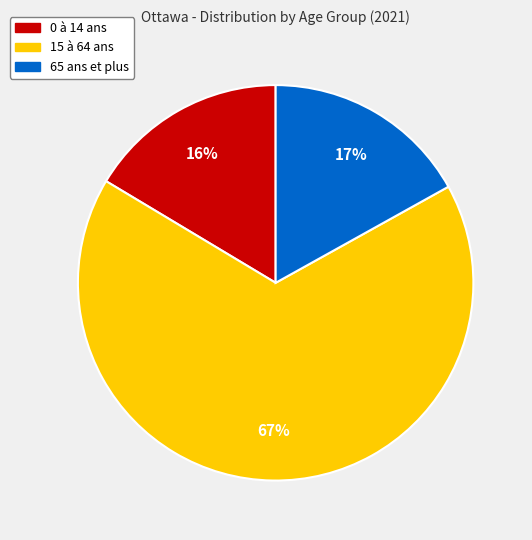

Combined, do 0 à 14 ans and 15 à 64 ans account for over 50%?

Yes